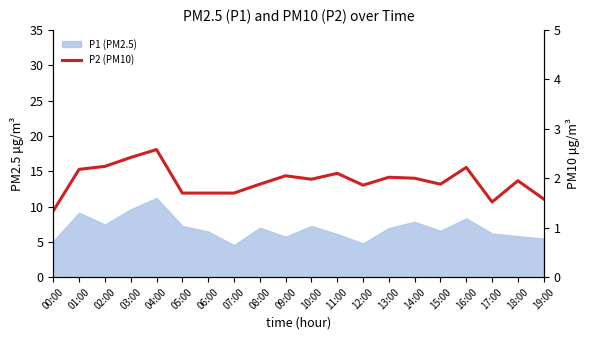

What is the difference between the maximum and minimum values?

1.2